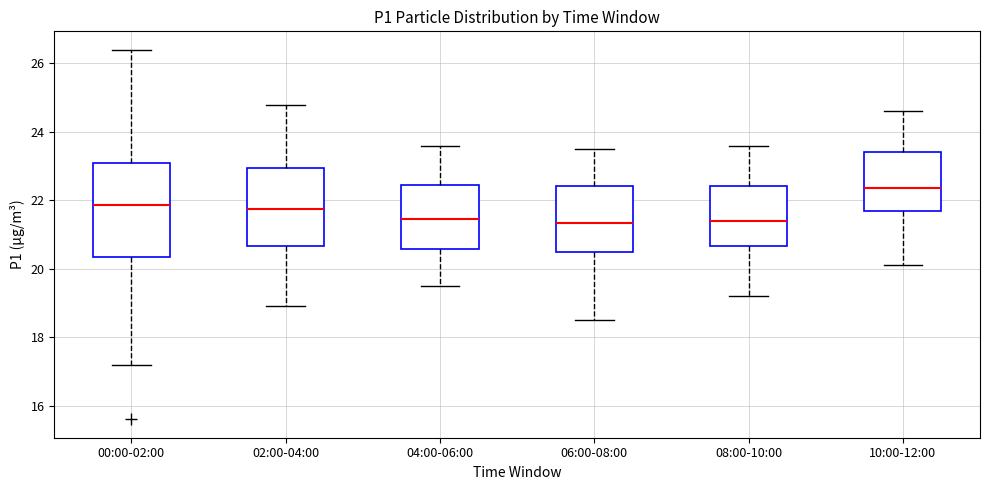

Which box has the highest median line?

10:00-12:00